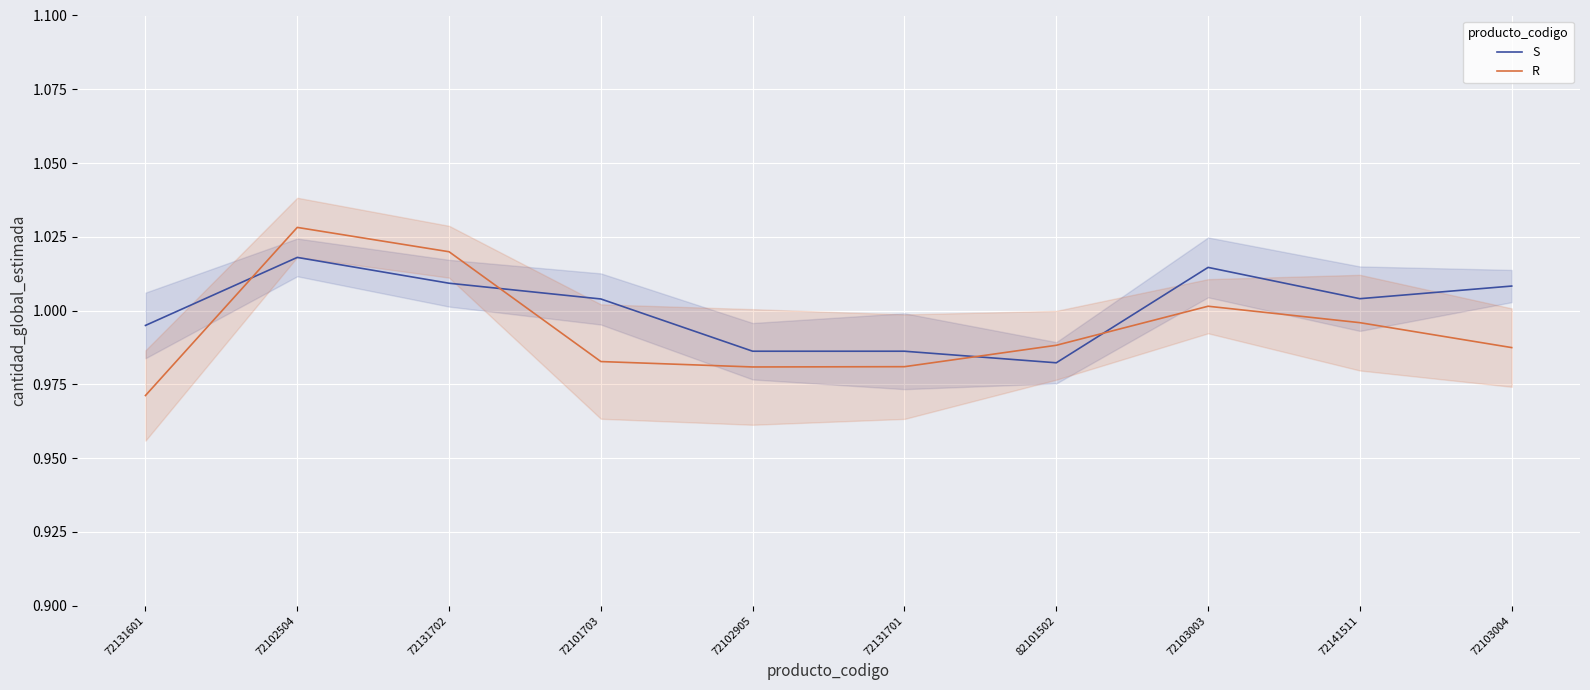

Is it true that R equals 1.0 at 82101502?

True